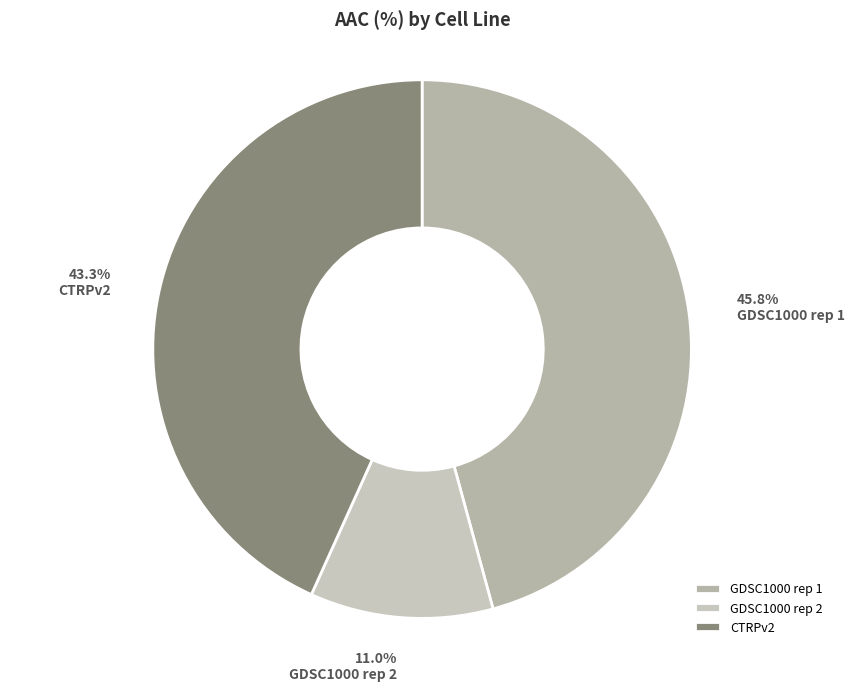

Count the number of slices in the pie.

3